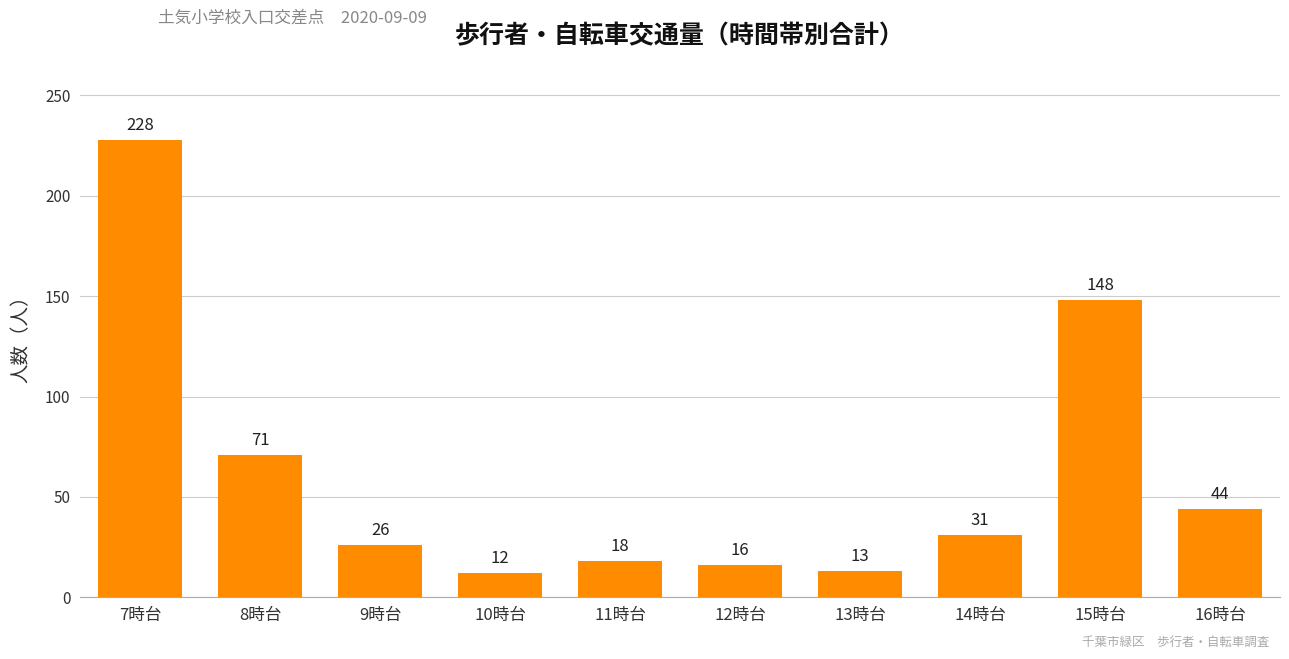

Rank the categories by value from lowest to highest.

10時台, 13時台, 12時台, 11時台, 9時台, 14時台, 16時台, 8時台, 15時台, 7時台